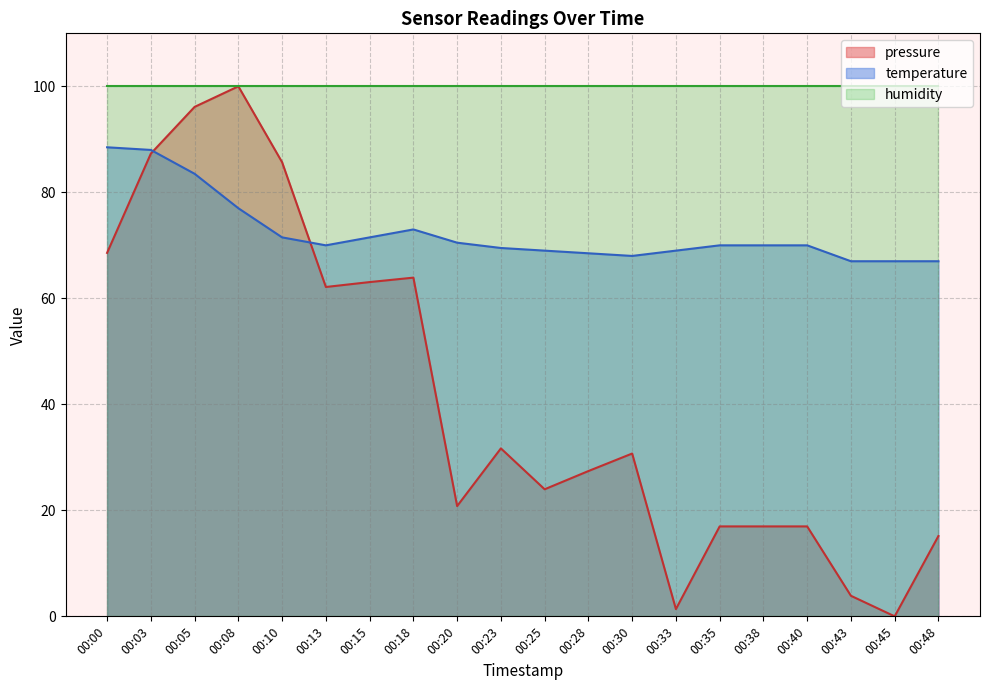

How many values in the temperature series are below 70?

8